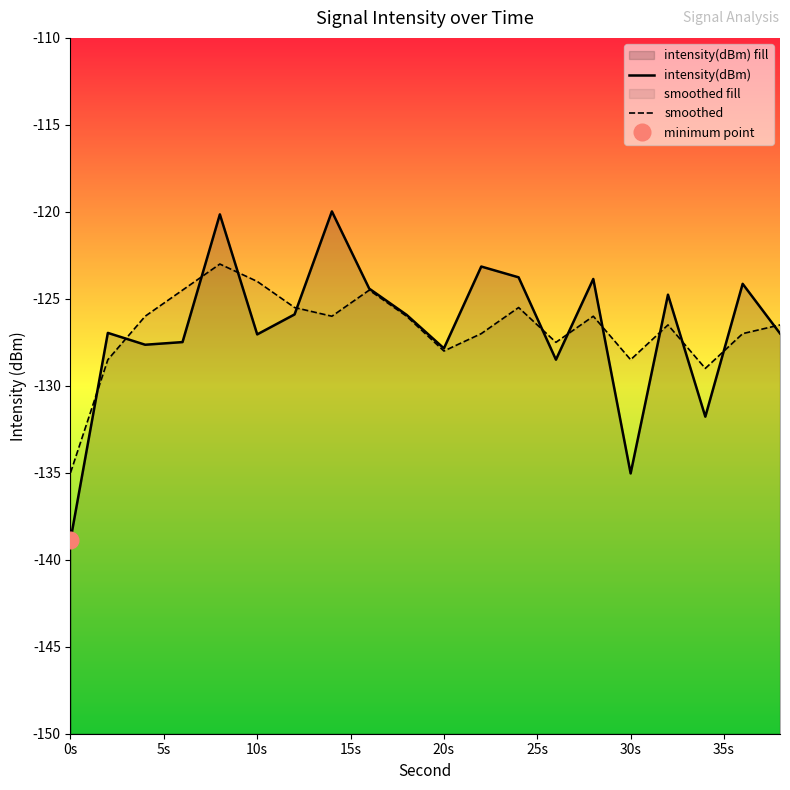

How many lines are shown in the chart?

2